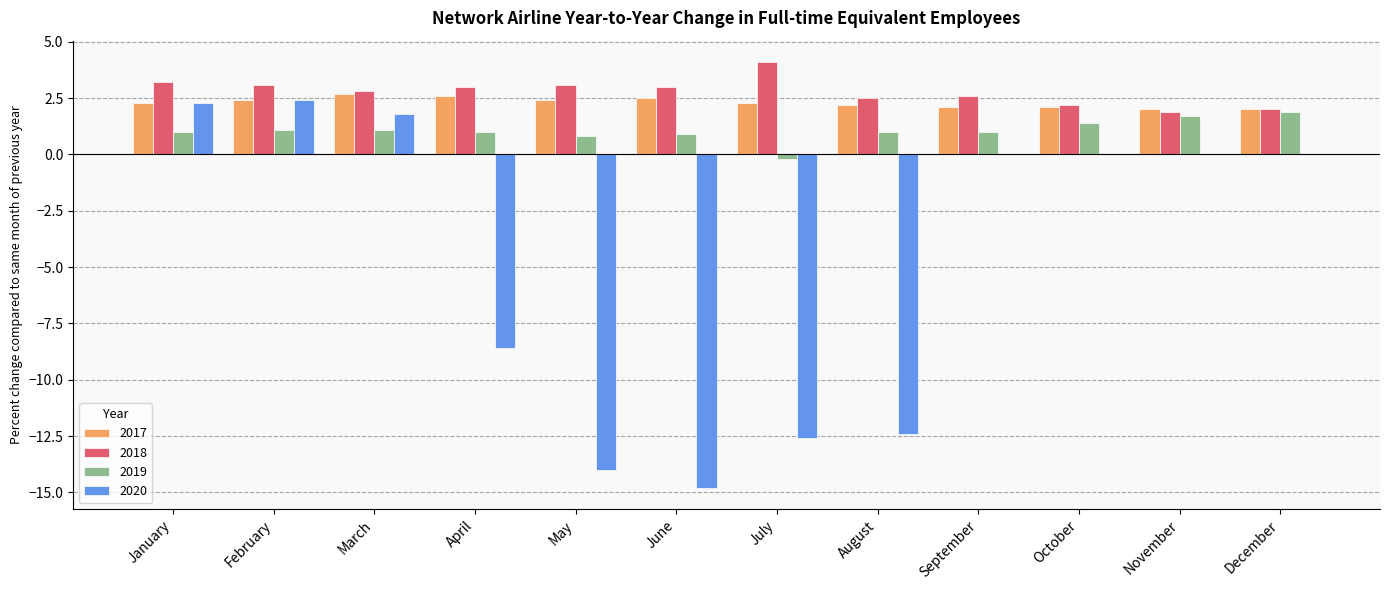

How many groups of bars are there?

12